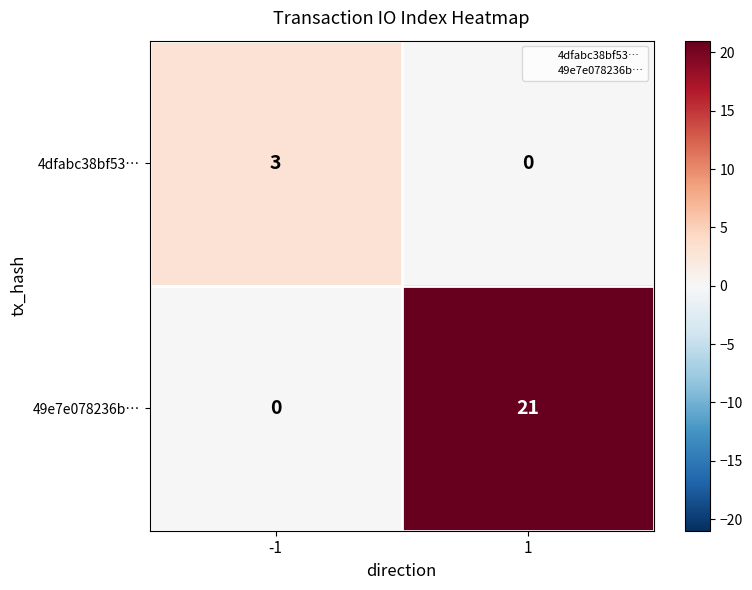

Is it true that 4dfabc38bf53… equals -2 at 1?

False